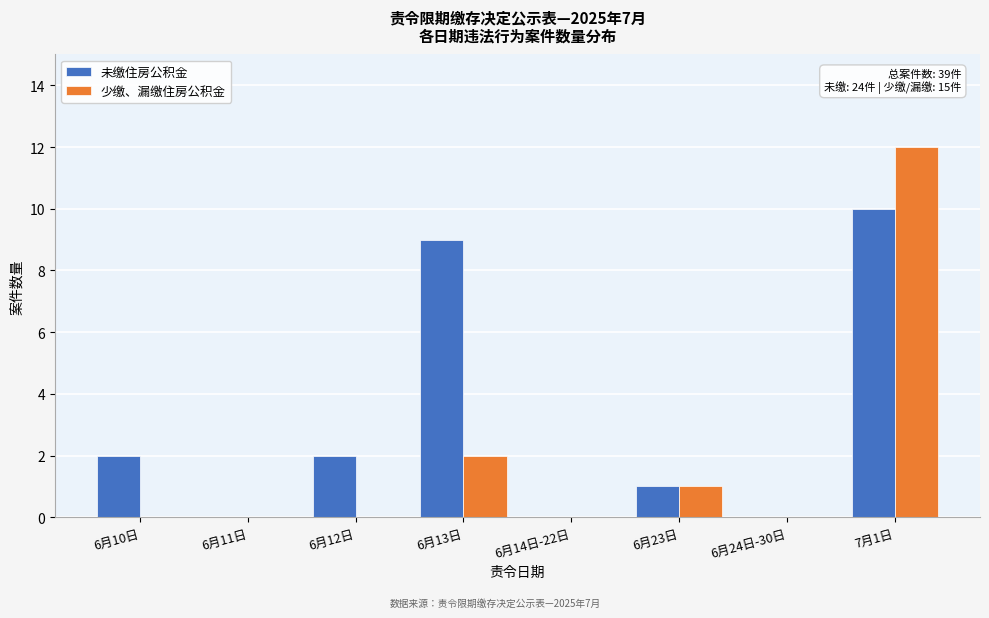

Reading left to right, transcribe all the data shown in this chart.

未缴住房公积金: 6月10日=2	6月11日=0	6月12日=2	6月13日=9	6月14日-22日=0	6月23日=1	6月24日-30日=0	7月1日=10
少缴、漏缴住房公积金: 6月10日=0	6月11日=0	6月12日=0	6月13日=2	6月14日-22日=0	6月23日=1	6月24日-30日=0	7月1日=12